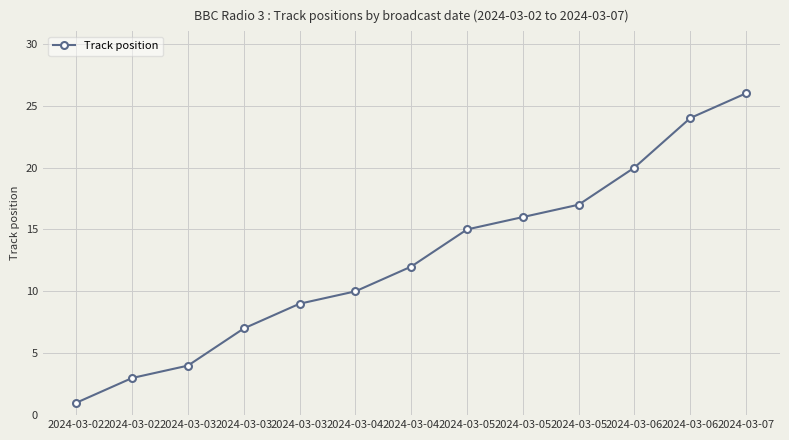

Does the chart have visible grid lines?

Yes